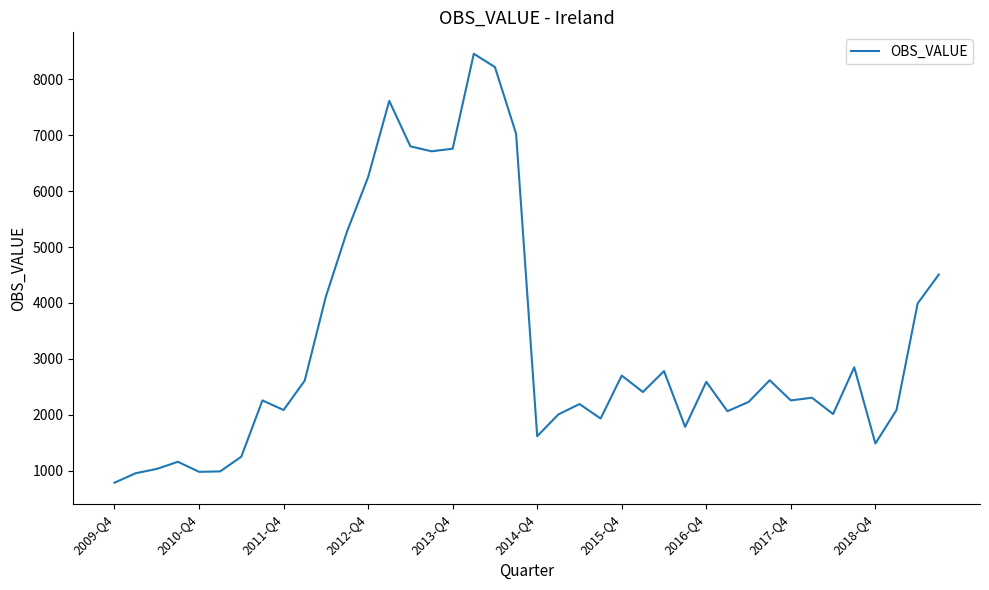

What is the greatest value displayed?

8454